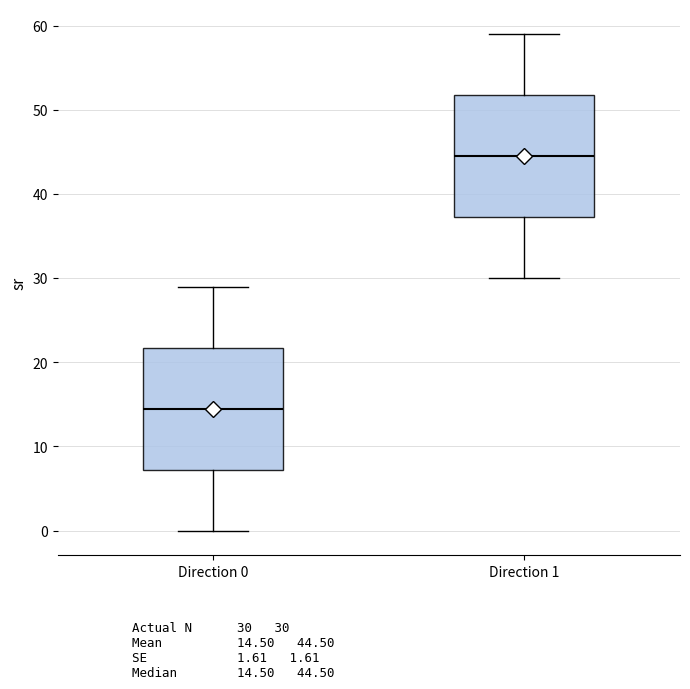

Reading left to right, transcribe this box plot: for each box, give where its median line is, the range the box spans, and where its two whiskers end, as read against the y-axis. The values are not printed on the chart, so give them approximately, as read against the axis.

Direction 0: median 15, box 7 to 22, whiskers 0 to 29
Direction 1: median 45, box 37 to 52, whiskers 30 to 59